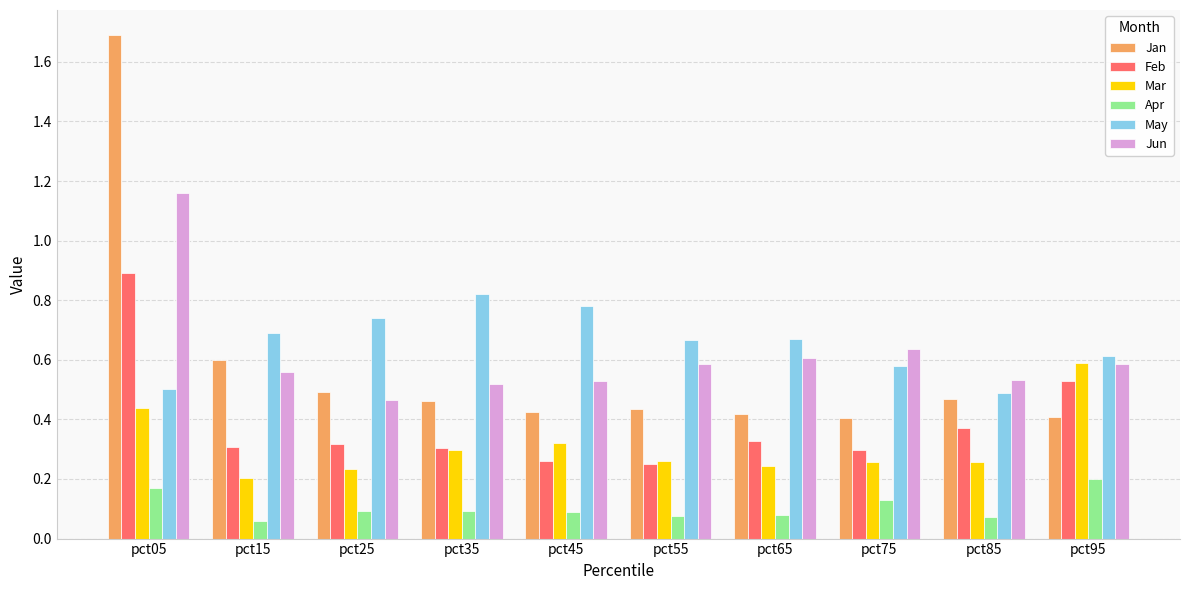

Which series has the largest range (max minus min)?

Jan